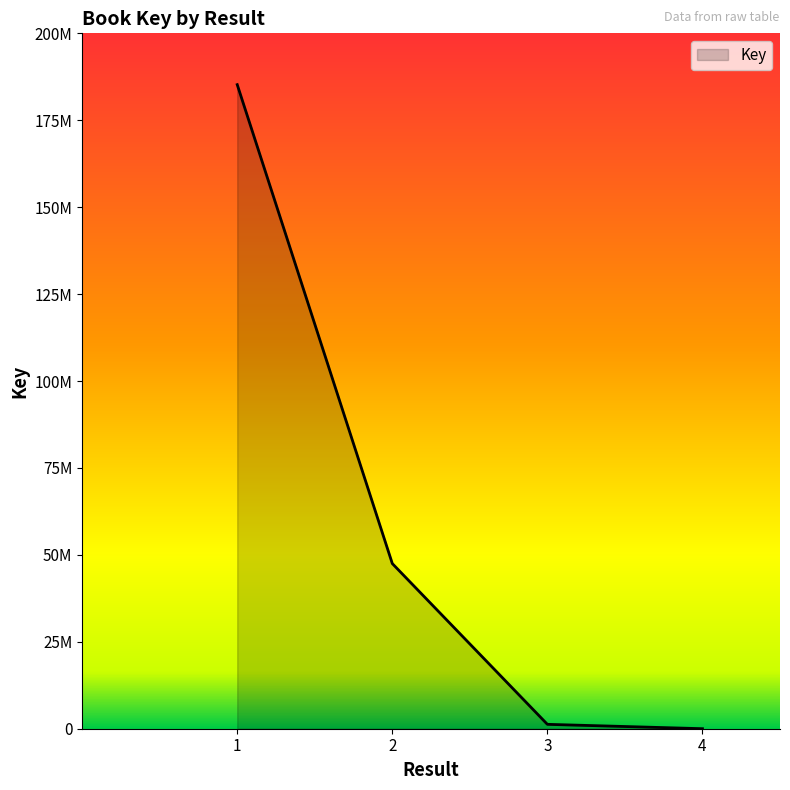

At which category does the chart reach its peak across all series?

1